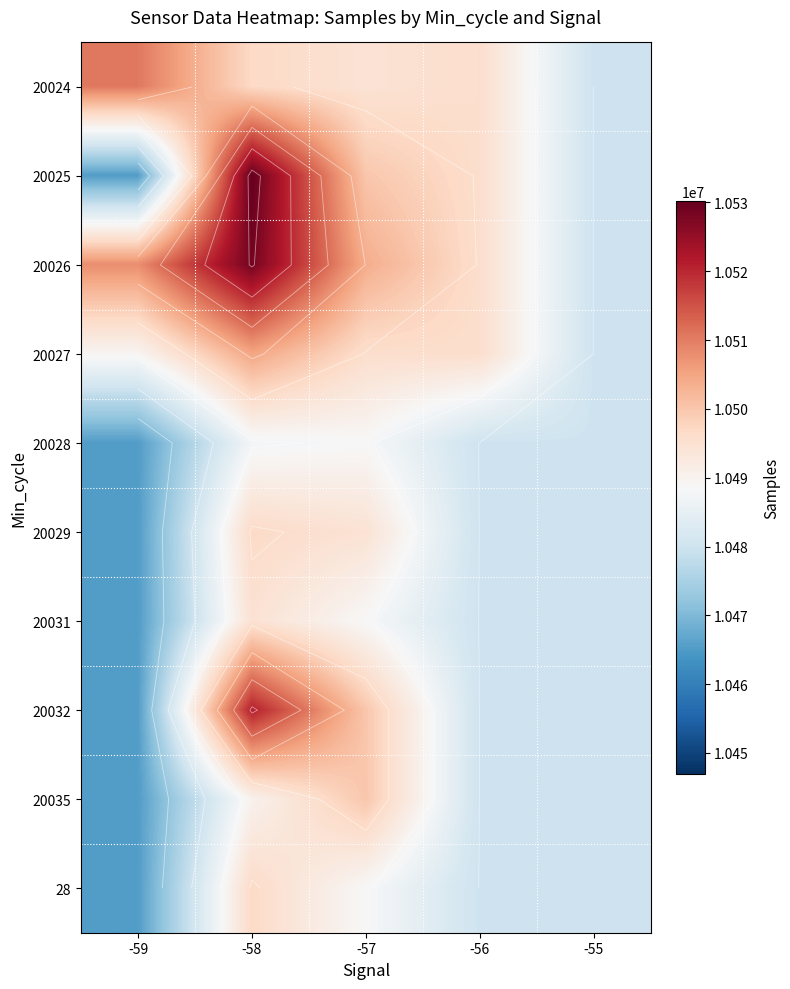

Rank the categories by 20026 value from highest to lowest.

-58, -59, -57, -56, -55